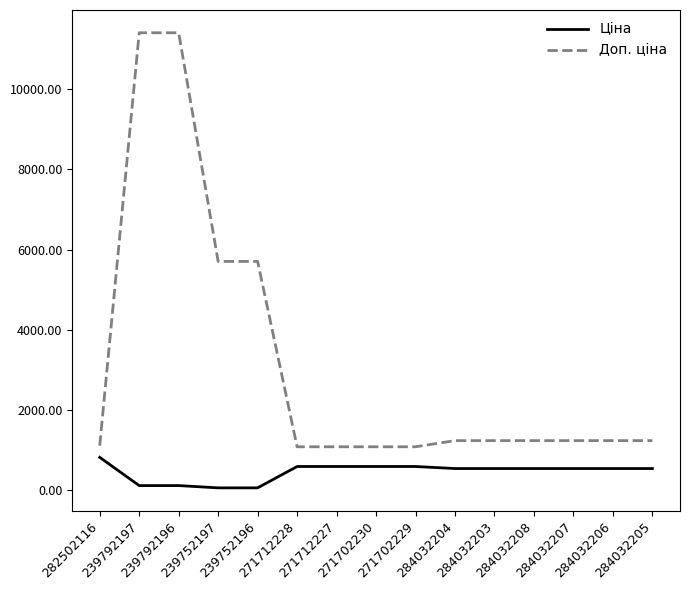

Rank the series by their average value, from lowest to highest.

Ціна, Доп. ціна